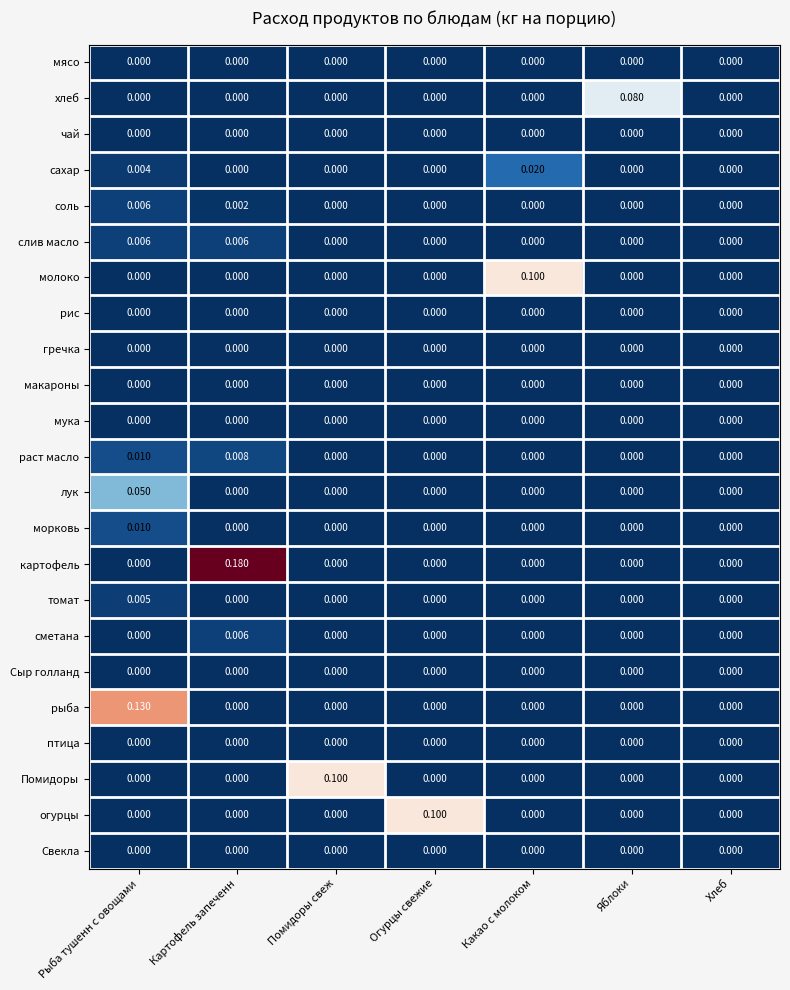

Between Рыба тушенн с овощами and Какао с молоком, which series saw the biggest shift?

рыба